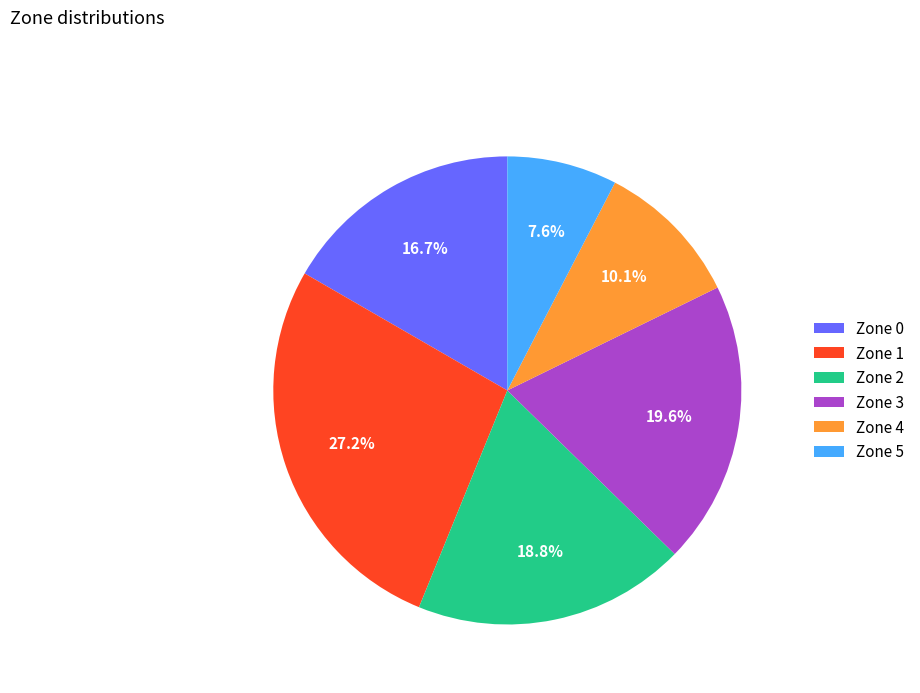

Which has a higher value, Zone 2 or Zone 4?

Zone 2